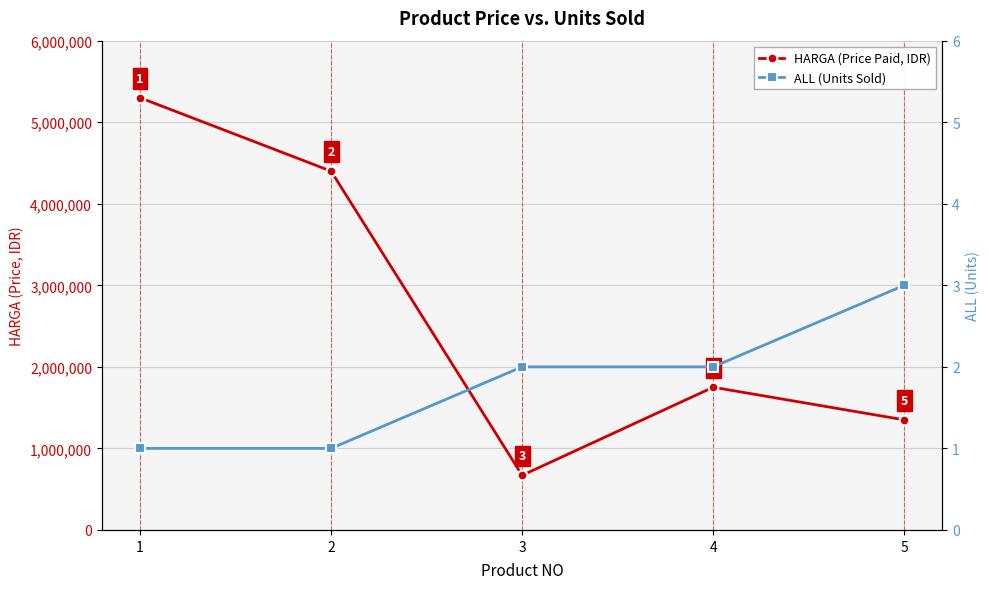

Reading left to right, list all the values displayed in this chart.

HARGA (Price Paid, IDR): 1=5300000	2=4400000	3=670000	4=1750000	5=1350000
ALL (Units Sold): 1=1	2=1	3=2	4=2	5=3